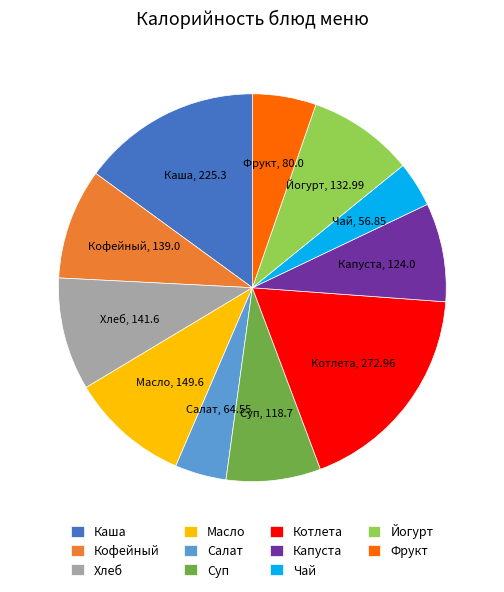

Between Котлета and Йогурт, which is larger?

Котлета